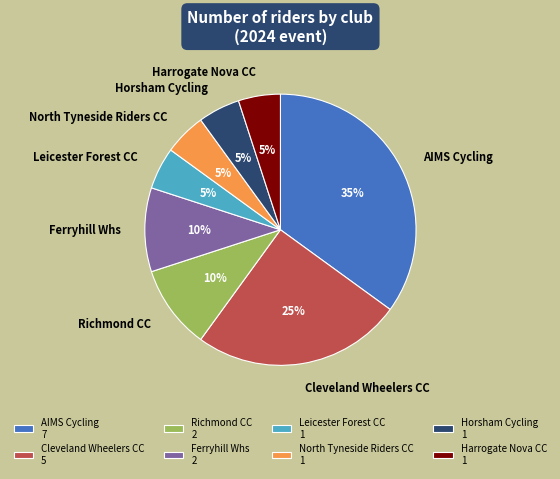

The Richmond CC slice represents 1% of the pie. True or false?

False